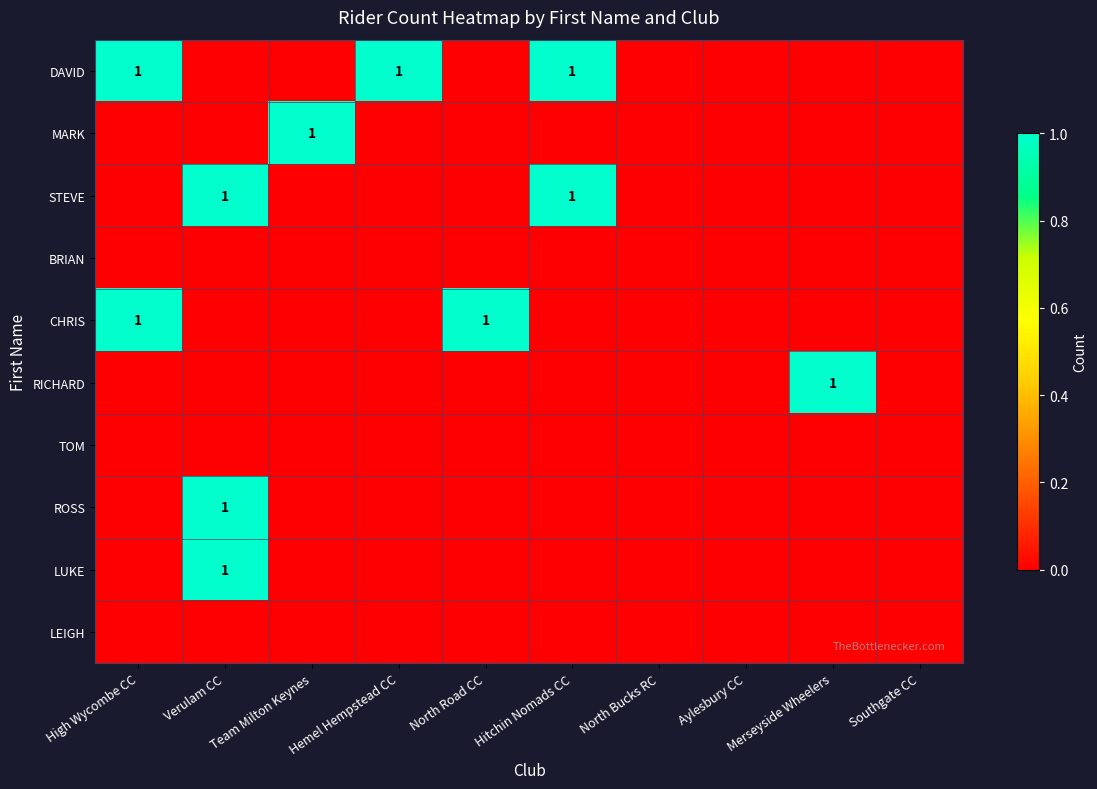

The BRIAN series shows 0 at Verulam CC. True or false?

True